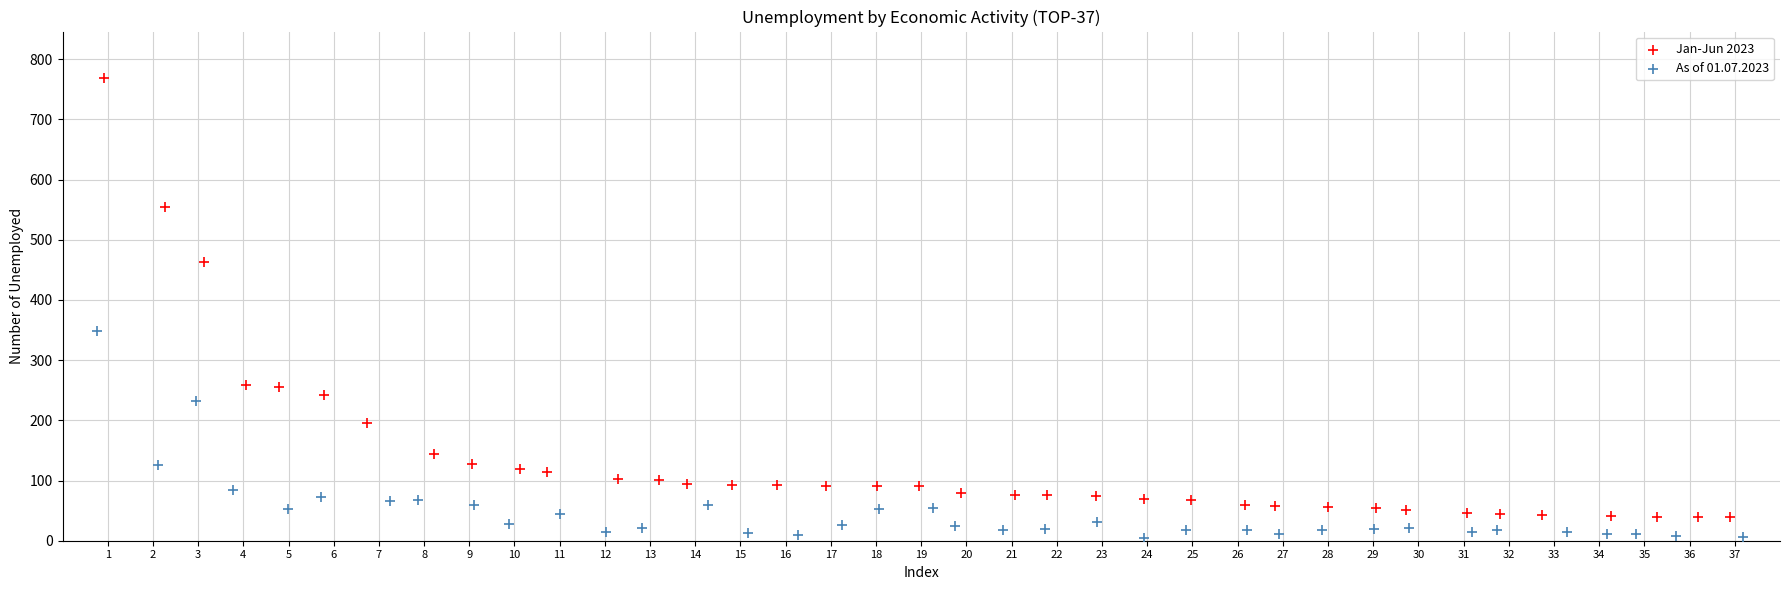

Which series contains the highest Y value?

Jan-Jun 2023